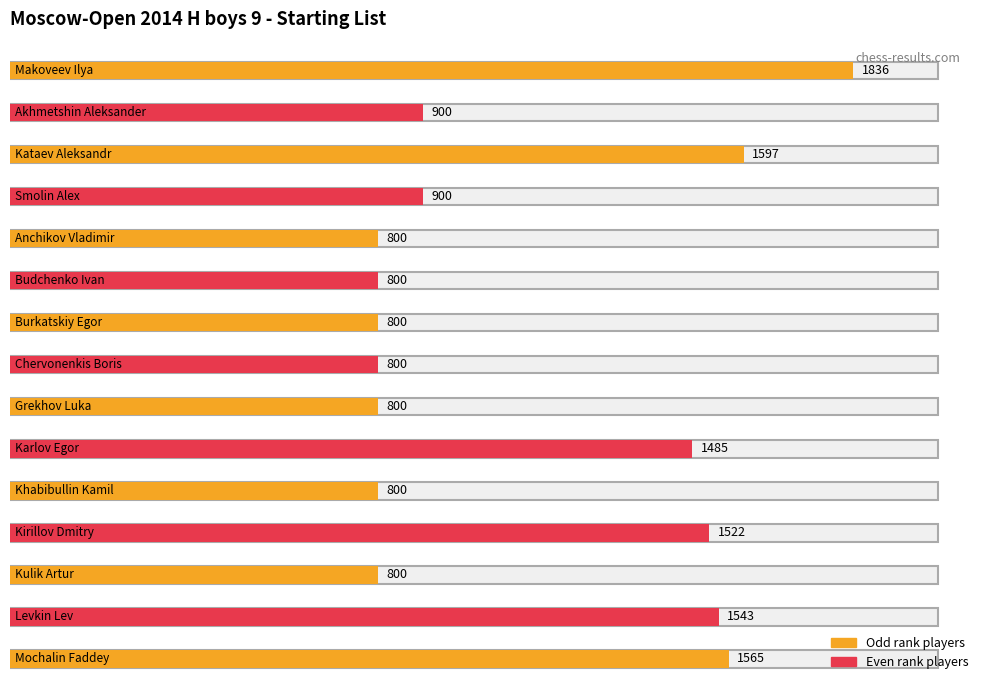

Reading right to left, list all the values displayed in this chart.

Rating: 1565	1543	800	1522	800	1485	800	800	800	800	800	900	1597	900	1836
Start Number: 15	14	13	12	11	10	9	8	7	6	5	4	3	2	1